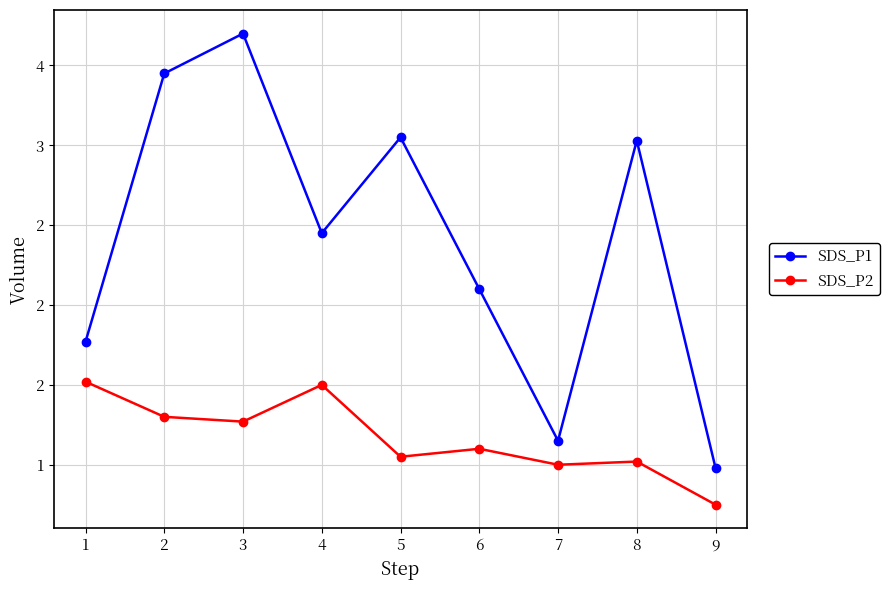

What are all the series names shown in the legend?

SDS_P1, SDS_P2